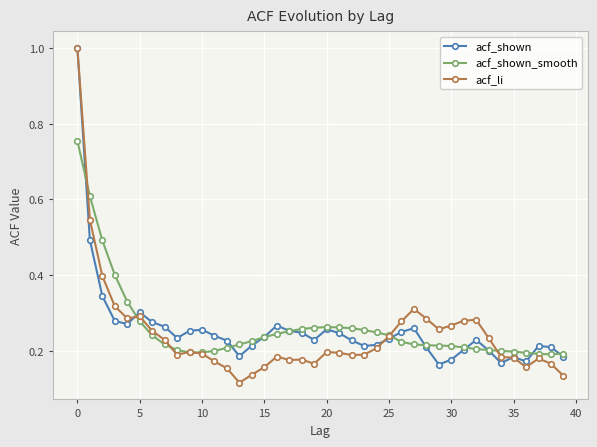

What are all the series names shown in the legend?

acf_shown, acf_shown_smooth, acf_li